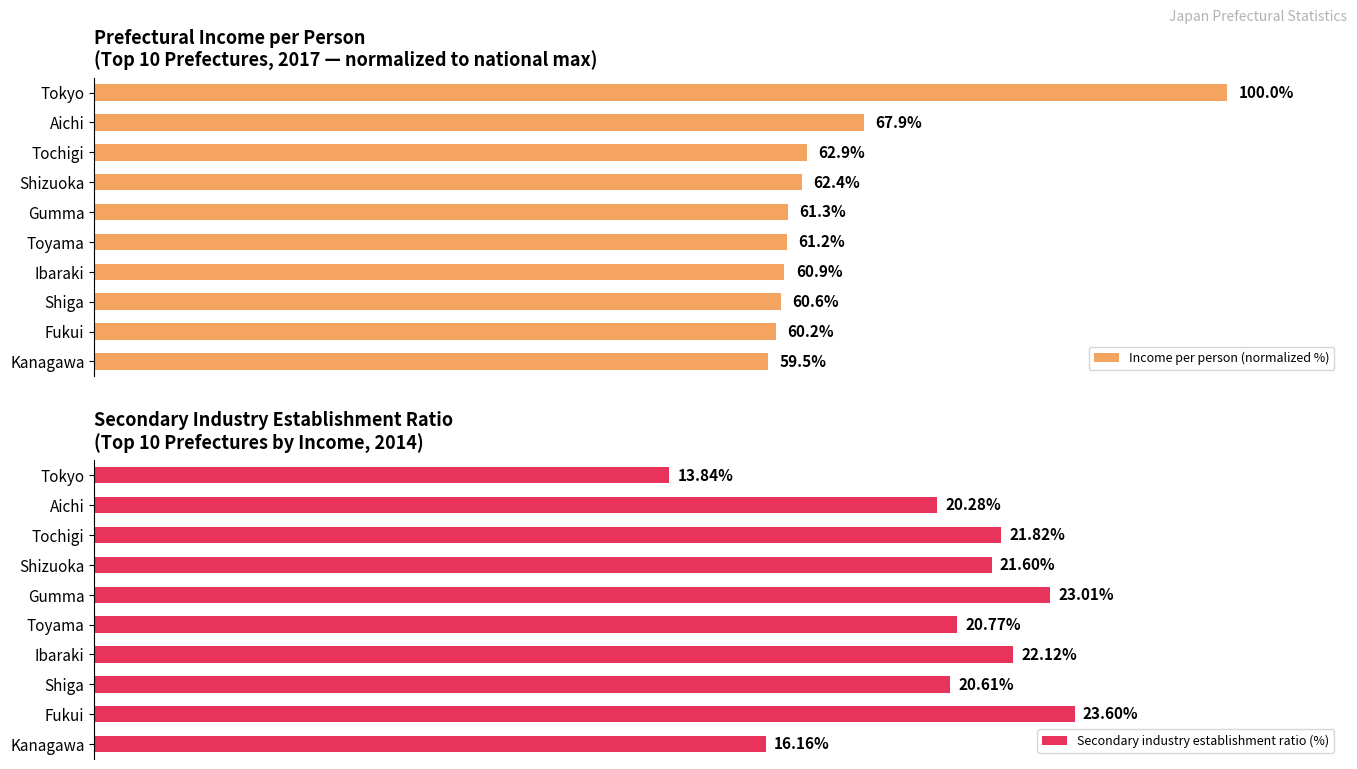

Between 8 and 40, which is larger?

40